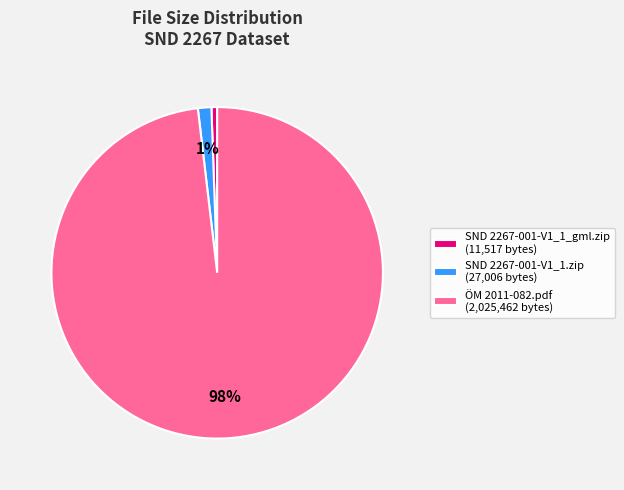

How many slices are in this pie chart?

3